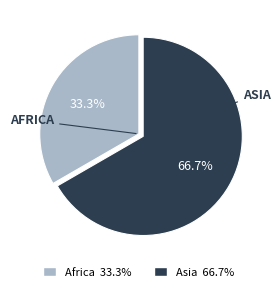

Does any single category account for the majority?

Yes